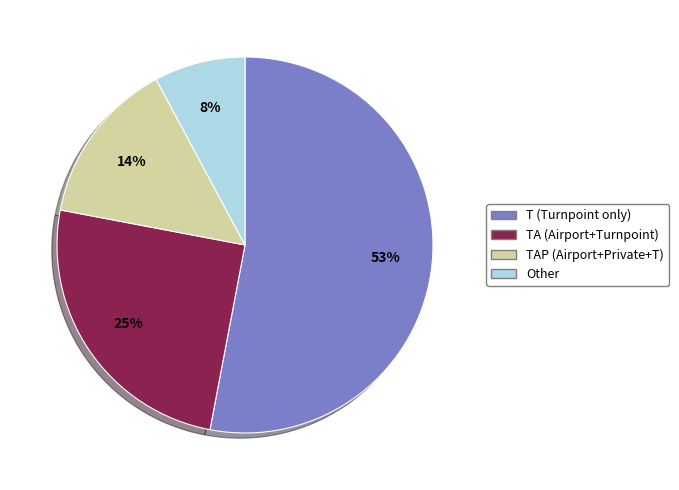

To the nearest percent, what is the average slice percentage?

25%